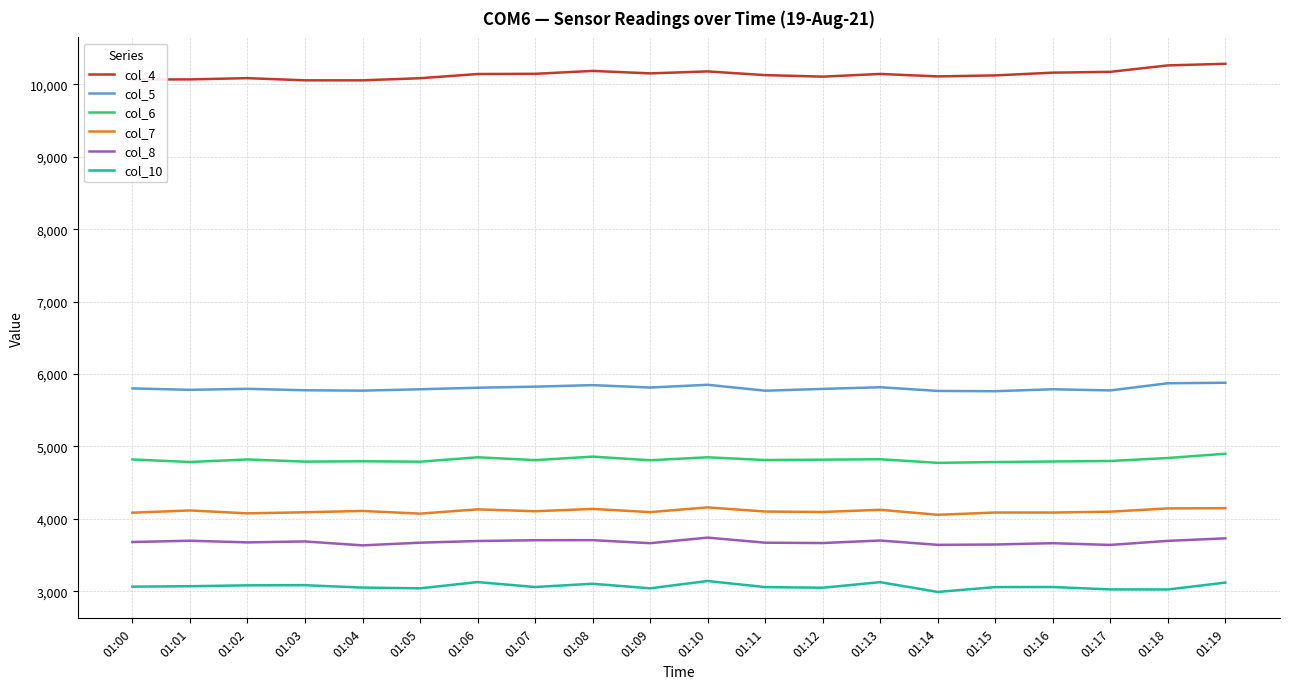

At how many categories does at least one series exceed 4463?

20